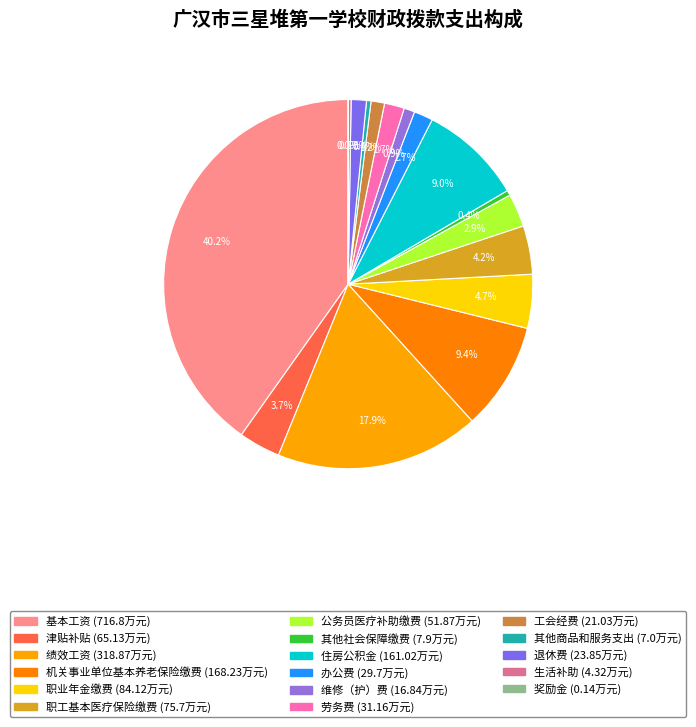

Is there any slice that represents more than half of the pie?

No